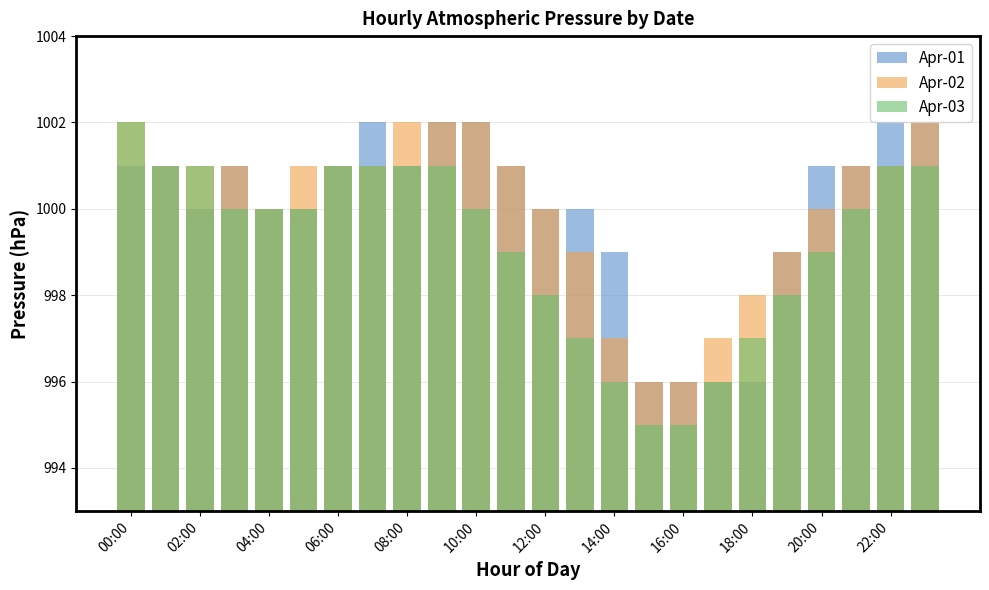

Which series changed the most between 02:00 and 22:00?

Apr-01